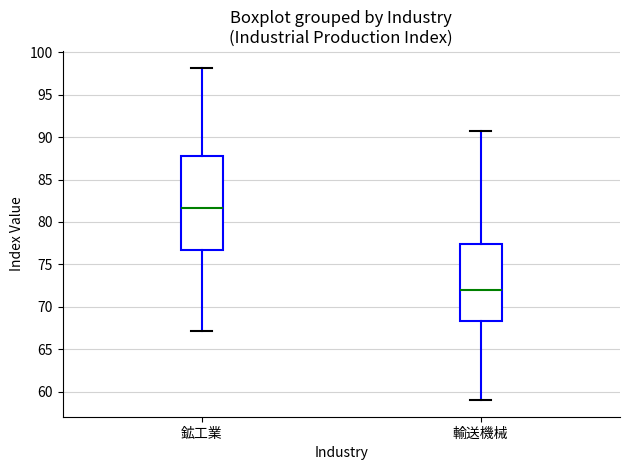

Which box is the tallest, from its lower edge to its upper edge?

鉱工業